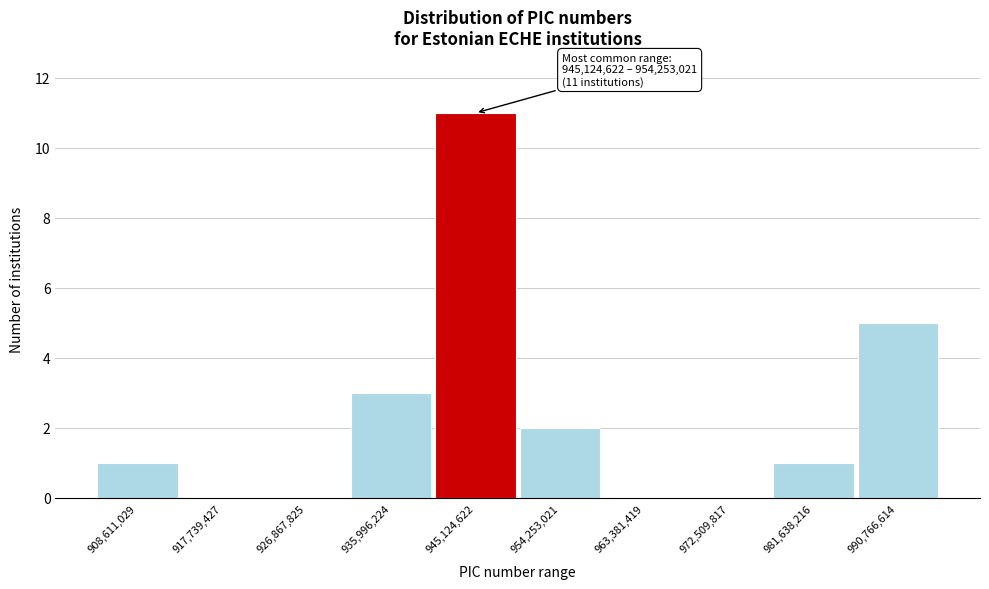

Reading right to left, list all the values displayed in this chart.

990,766,614=5	981,638,216=1	972,509,817=0	963,381,419=0	954,253,021=2	945,124,622=11	935,996,224=3	926,867,825=0	917,739,427=0	908,611,029=1